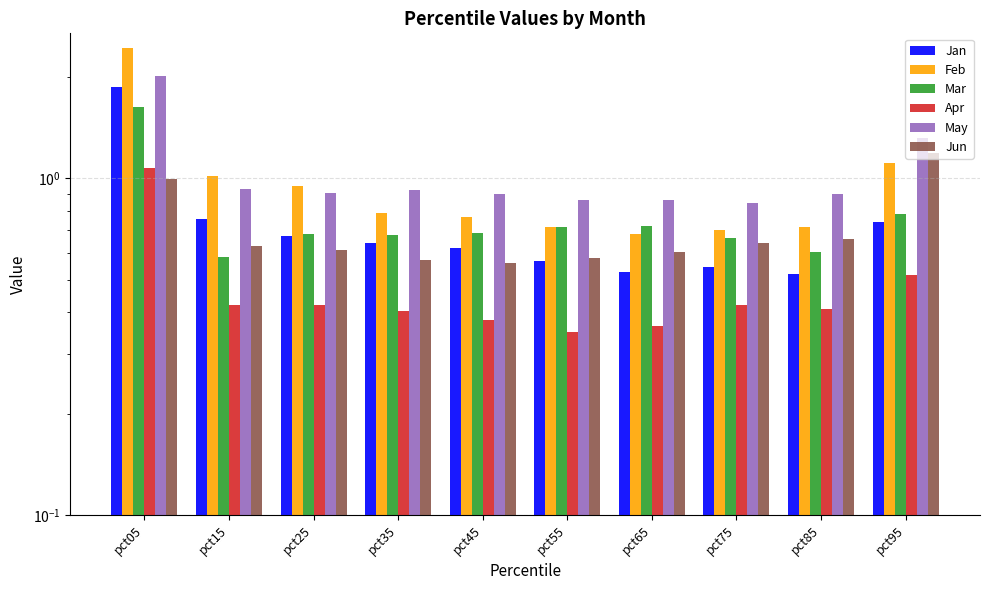

Reading right to left, extract all data points from this chart.

Jan: 0.7	0.5	0.5	0.5	0.6	0.6	0.6	0.7	0.8	1.9
Feb: 1.1	0.7	0.7	0.7	0.7	0.8	0.8	0.9	1.0	2.4
Mar: 0.8	0.6	0.7	0.7	0.7	0.7	0.7	0.7	0.6	1.6
Apr: 0.5	0.4	0.4	0.4	0.3	0.4	0.4	0.4	0.4	1.1
May: 1.3	0.9	0.8	0.9	0.9	0.9	0.9	0.9	0.9	2.0
Jun: 1.2	0.7	0.6	0.6	0.6	0.6	0.6	0.6	0.6	1.0